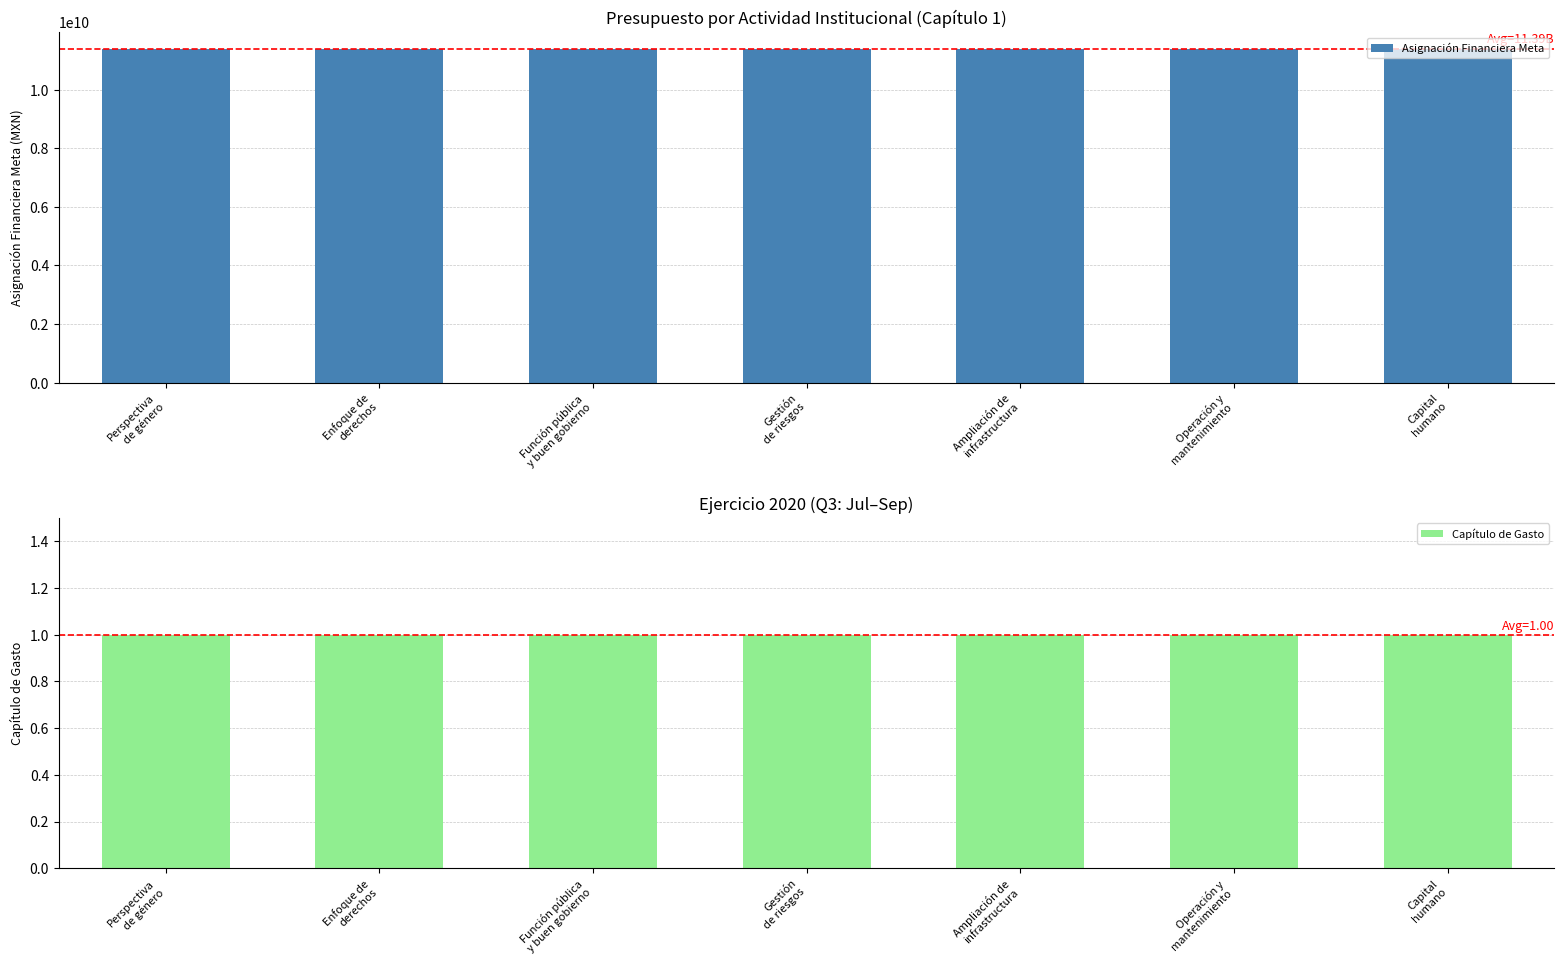

What is the lowest value of the Asignación Financiera Meta series?

11388541055.2